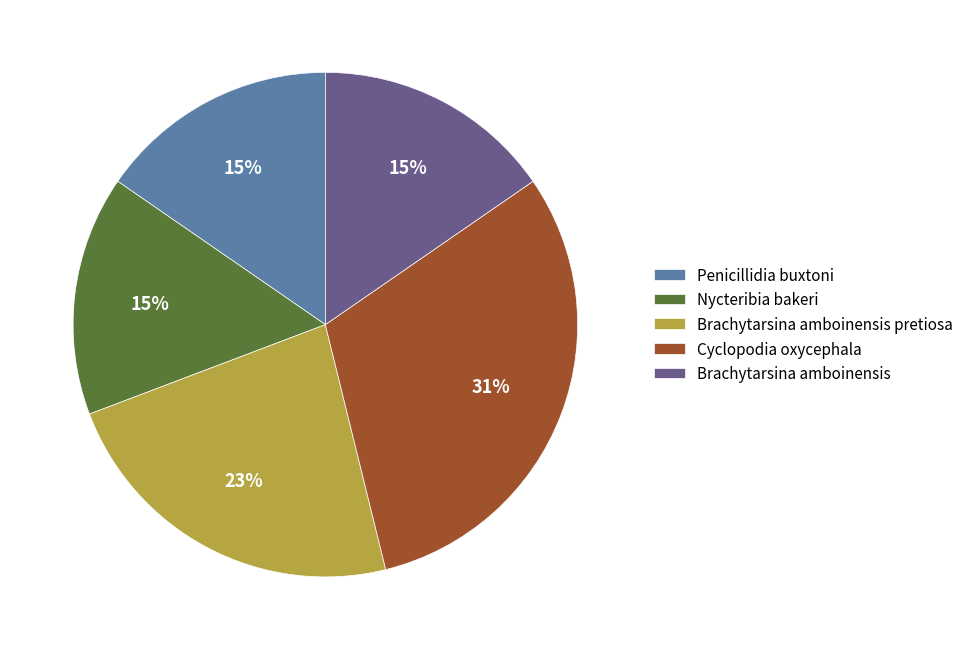

The Nycteribia bakeri slice represents 21% of the pie. True or false?

False